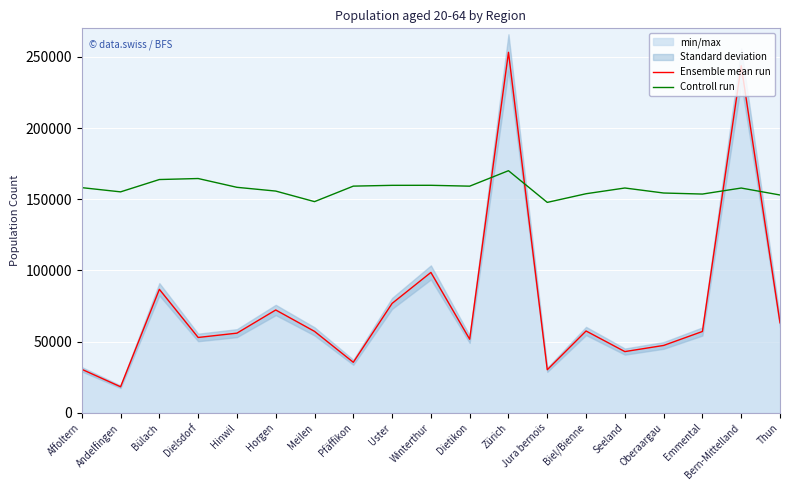

Between Dielsdorf and Oberaargau, which is larger?

Dielsdorf